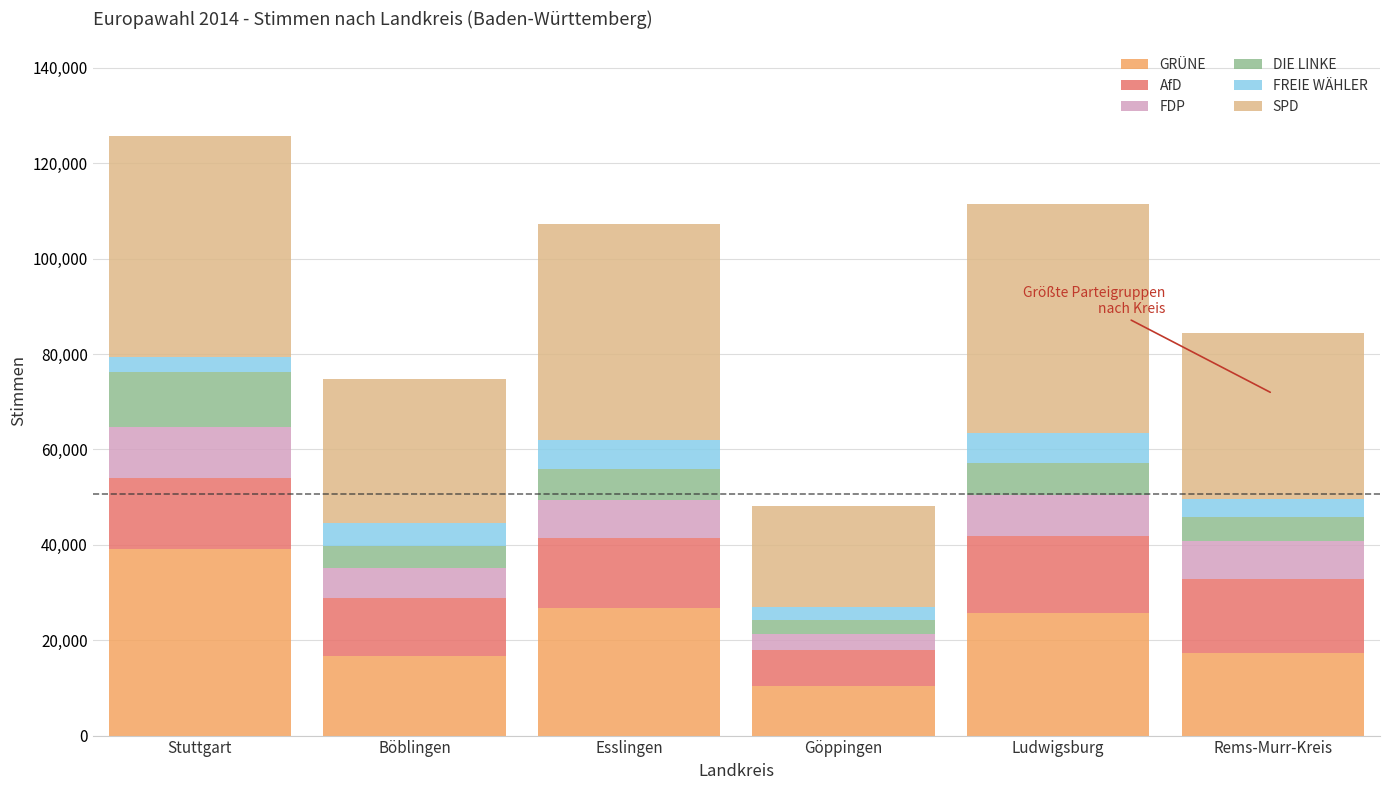

The GRÜNE series shows 44675 at Esslingen. True or false?

False